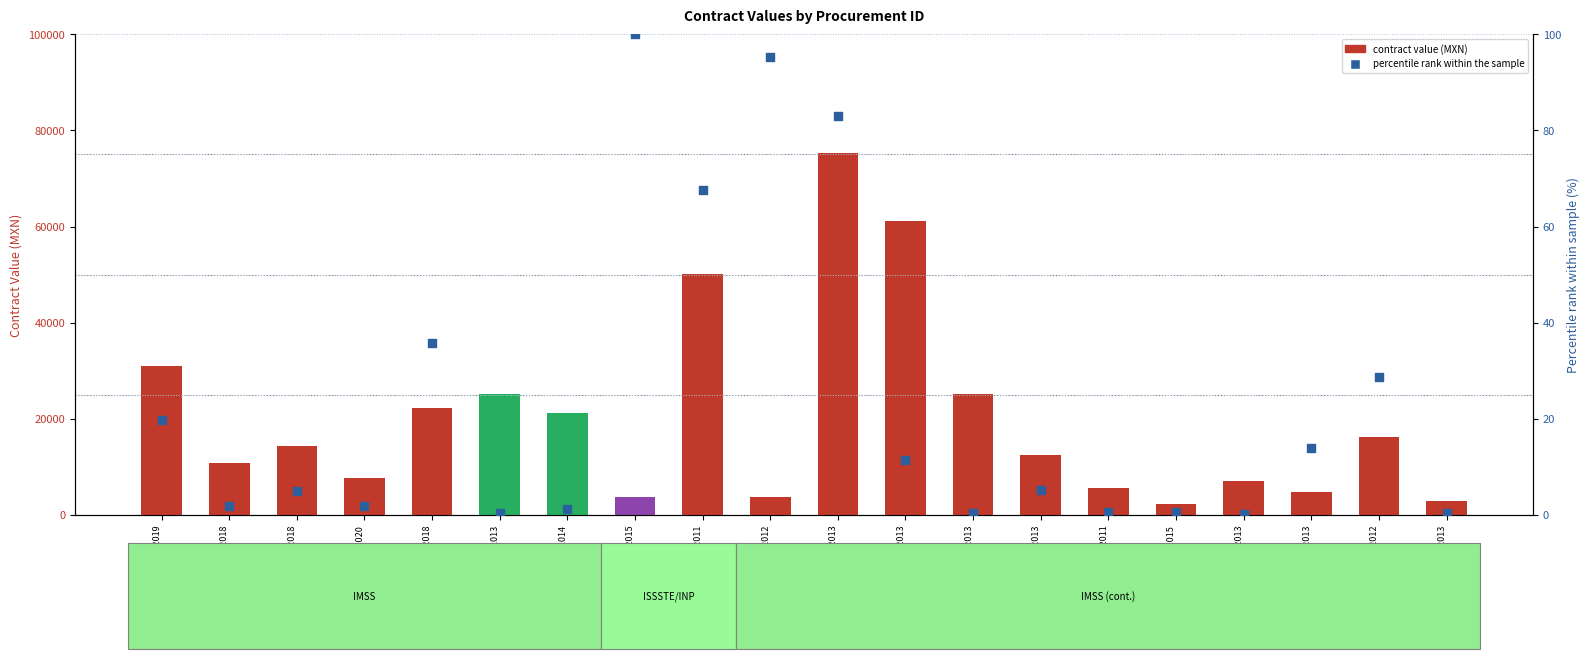

Is the value of percentile rank within the sample at SA-019GYR025-I213-2011 greater than the value of contract value (MXN) at SA-019GYN015-N92-2013?

No